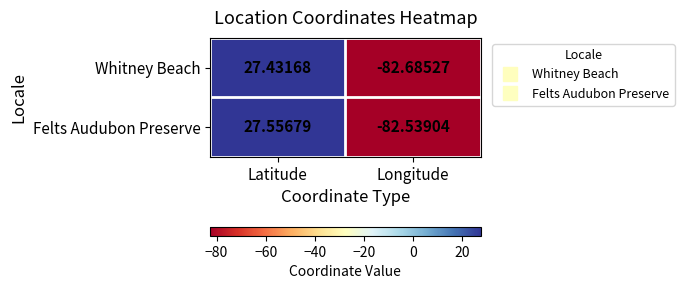

Which series has the largest total across all categories?

Felts Audubon Preserve